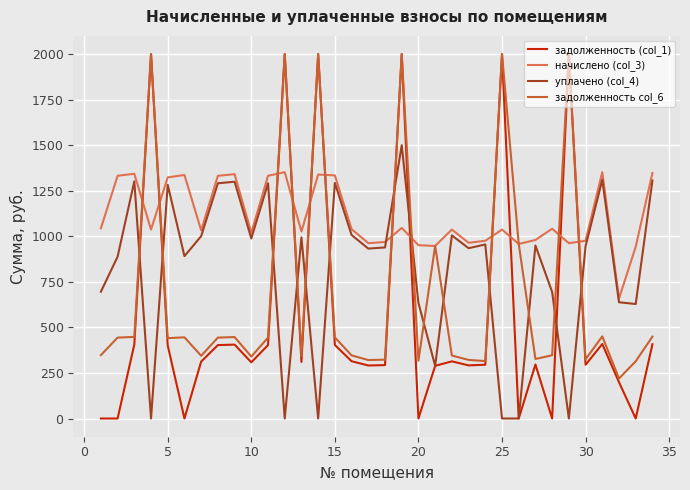

Does the chart display data point markers on the line(s)?

No